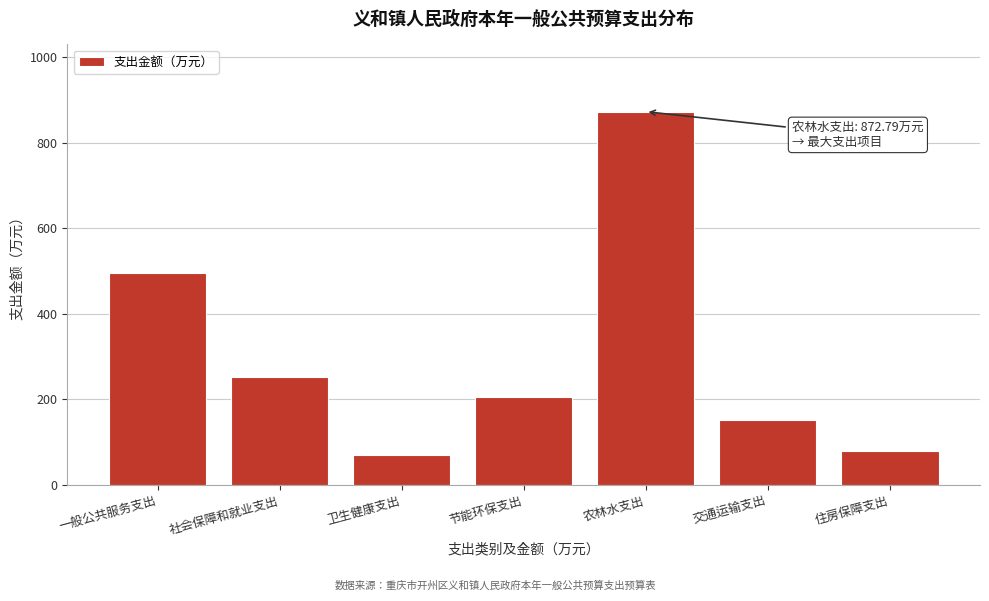

Reading right to left, transcribe all the data shown in this chart.

80.0	152.8	872.8	205.0	69.8	252.4	496.8